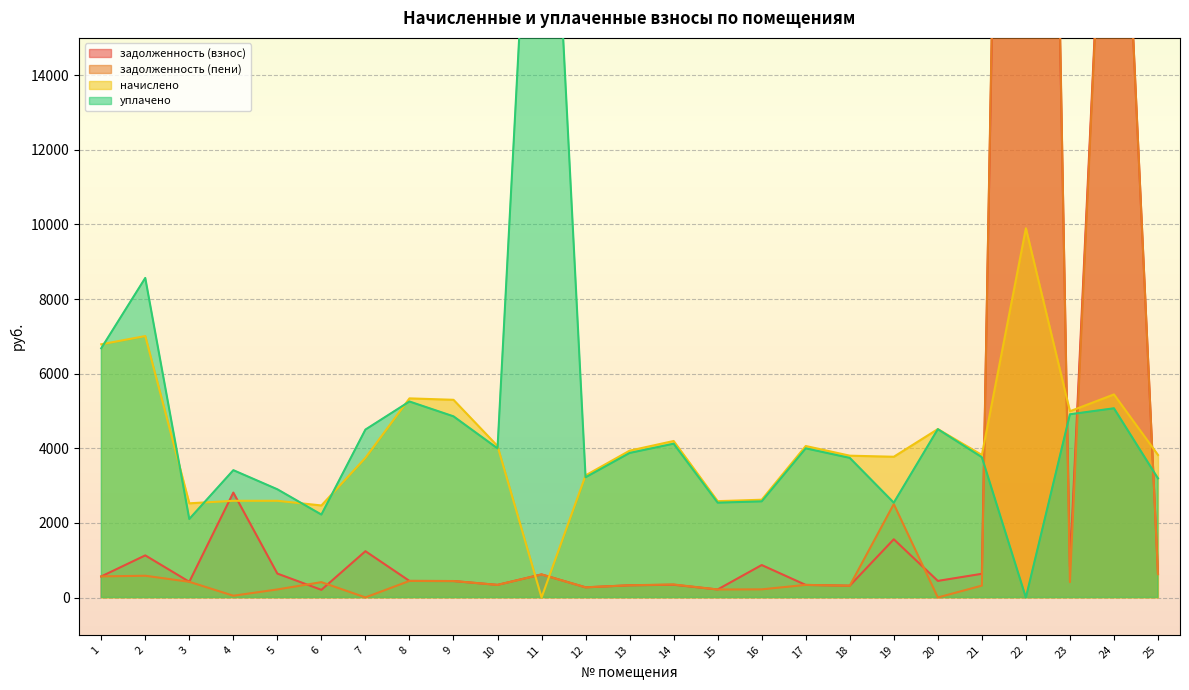

Rank the categories by задолженность (пени) value from highest to lowest.

22, 24, 19, 25, 11, 2, 1, 8, 9, 3, 23, 6, 14, 17, 10, 13, 21, 18, 12, 16, 5, 15, 4, 7, 20